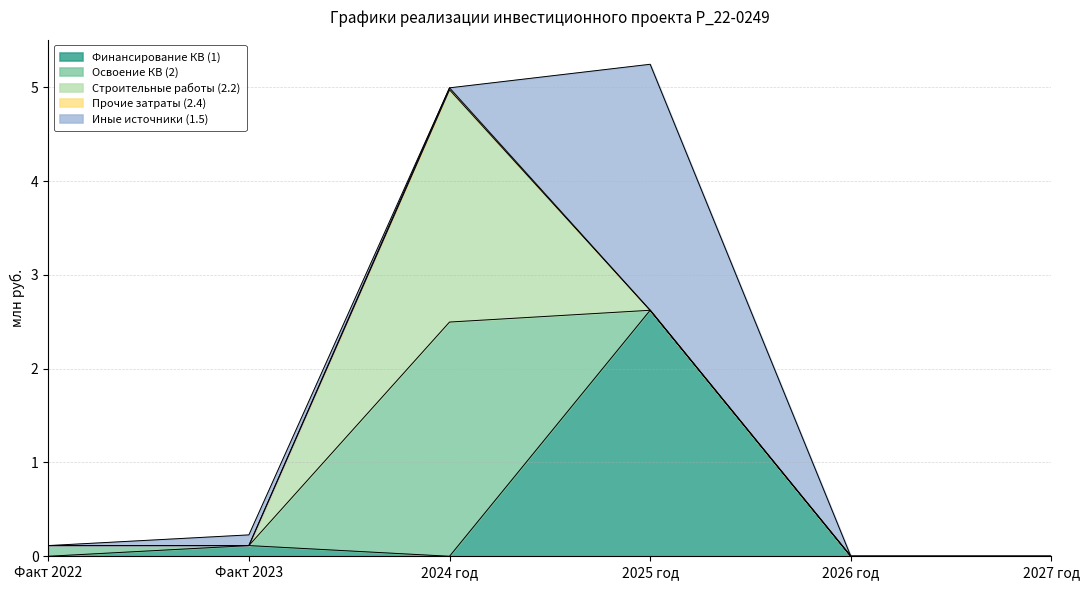

Reading right to left, what are all the values shown in this chart?

Финансирование КВ (1): 2027 год=0.0	2026 год=0.0	2025 год=2.6	2024 год=0.0	Факт 2023=0.1	Факт 2022=0.0
Освоение КВ (2): 2027 год=0.0	2026 год=0.0	2025 год=0.0	2024 год=2.5	Факт 2023=0.0	Факт 2022=0.1
Строительные работы (2.2): 2027 год=0.0	2026 год=0.0	2025 год=0.0	2024 год=2.5	Факт 2023=0.0	Факт 2022=0.0
Прочие затраты (2.4): 2027 год=0.0	2026 год=0.0	2025 год=0.0	2024 год=0.0	Факт 2023=0.0	Факт 2022=0.0
Иные источники (1.5): 2027 год=0.0	2026 год=0.0	2025 год=2.6	2024 год=0.0	Факт 2023=0.1	Факт 2022=0.0